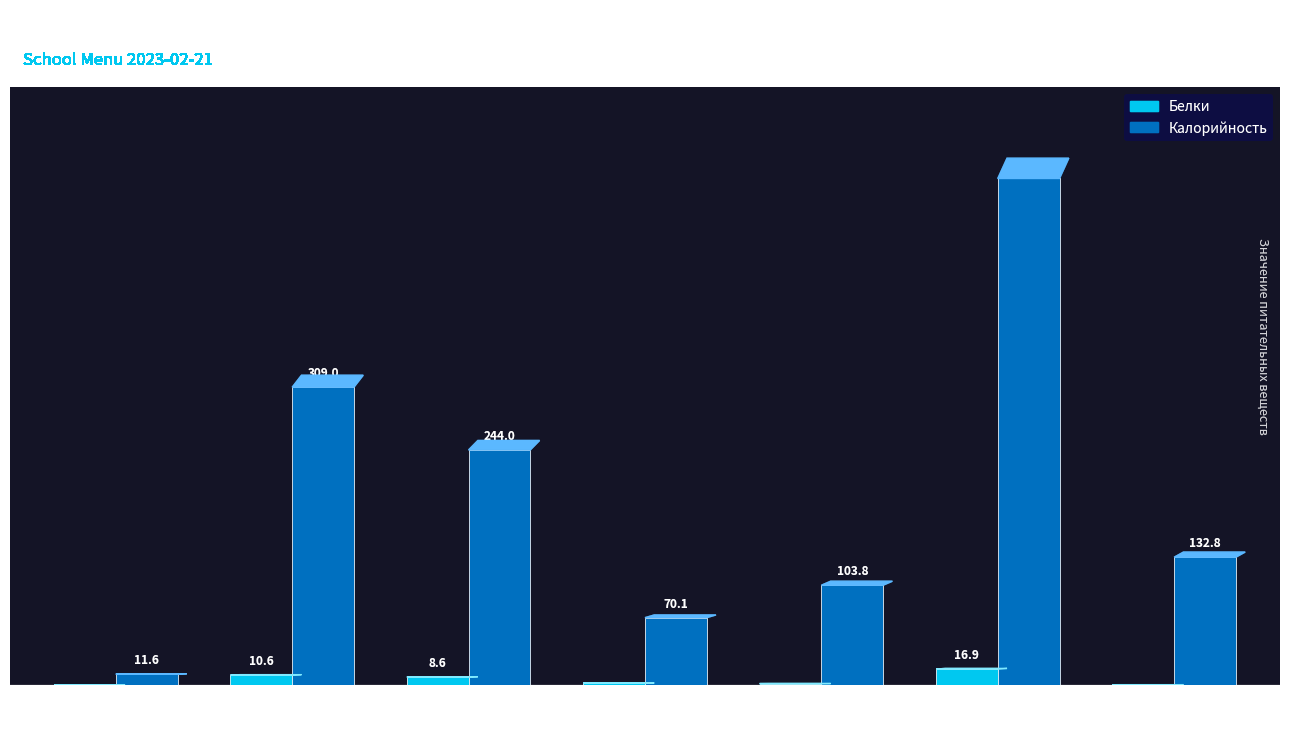

Which series has the largest total across all categories?

Калорийность